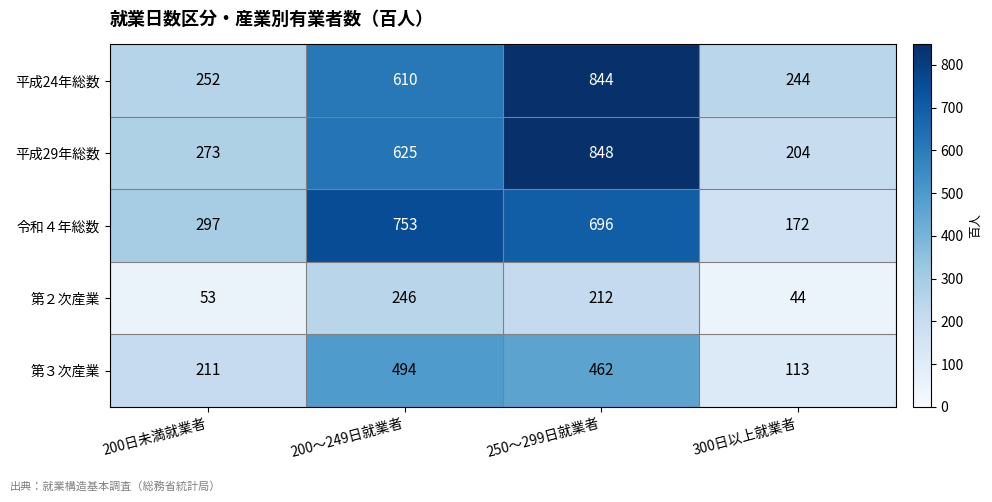

What is the spread (max minus min) of values at 300日以上就業者?

200